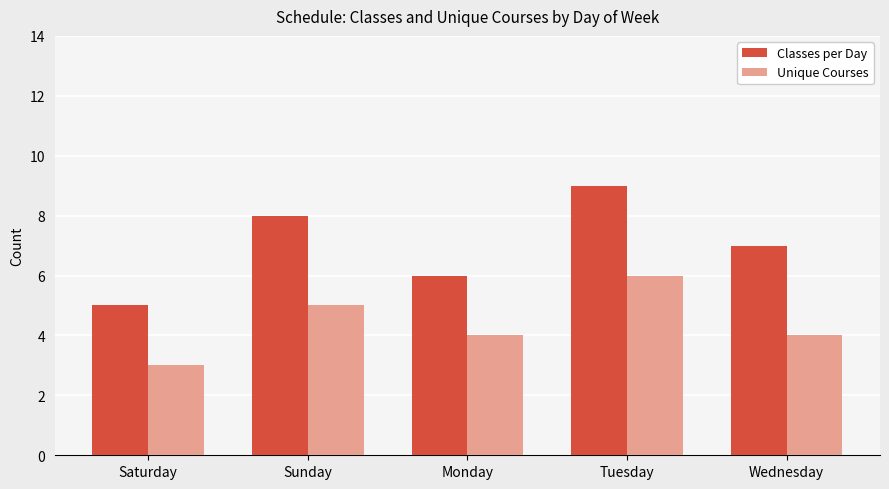

What is the label of the 1st bar from the right?

Wednesday